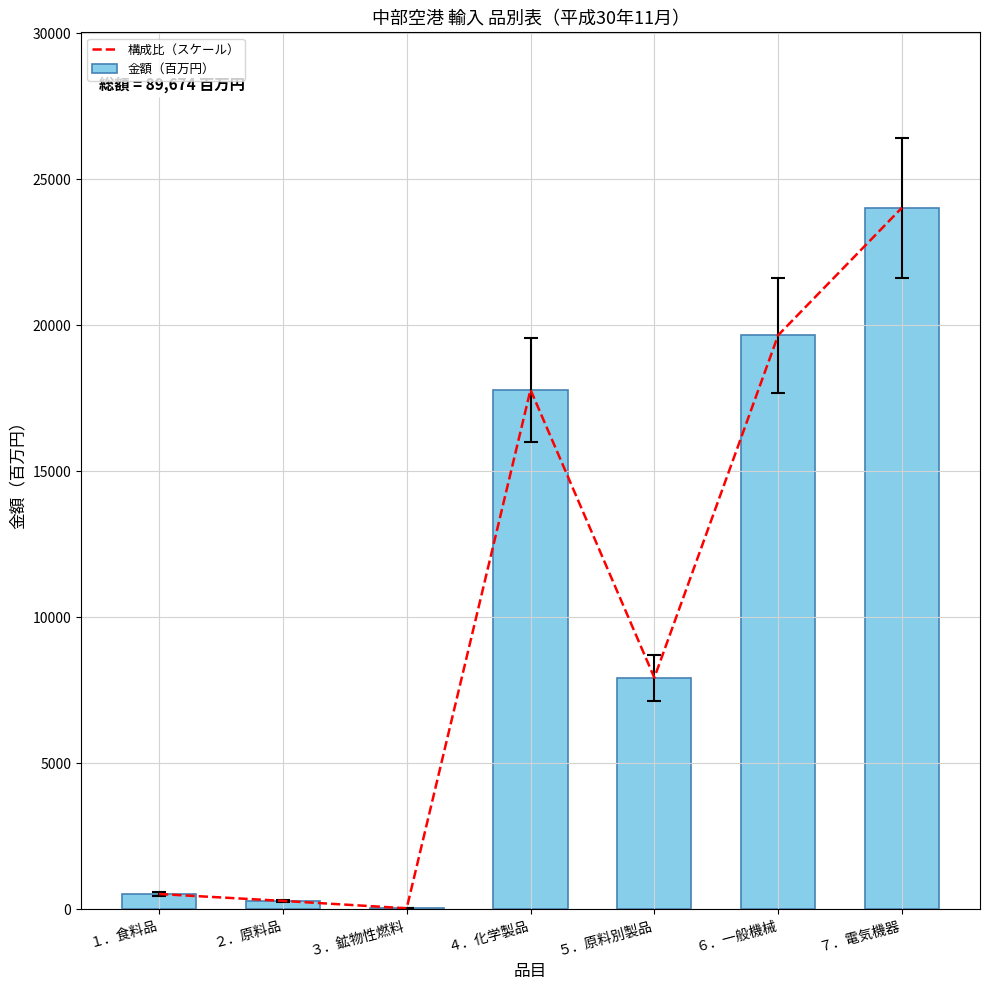

At which label does 金額（百万円） reach its minimum?

３．鉱物性燃料